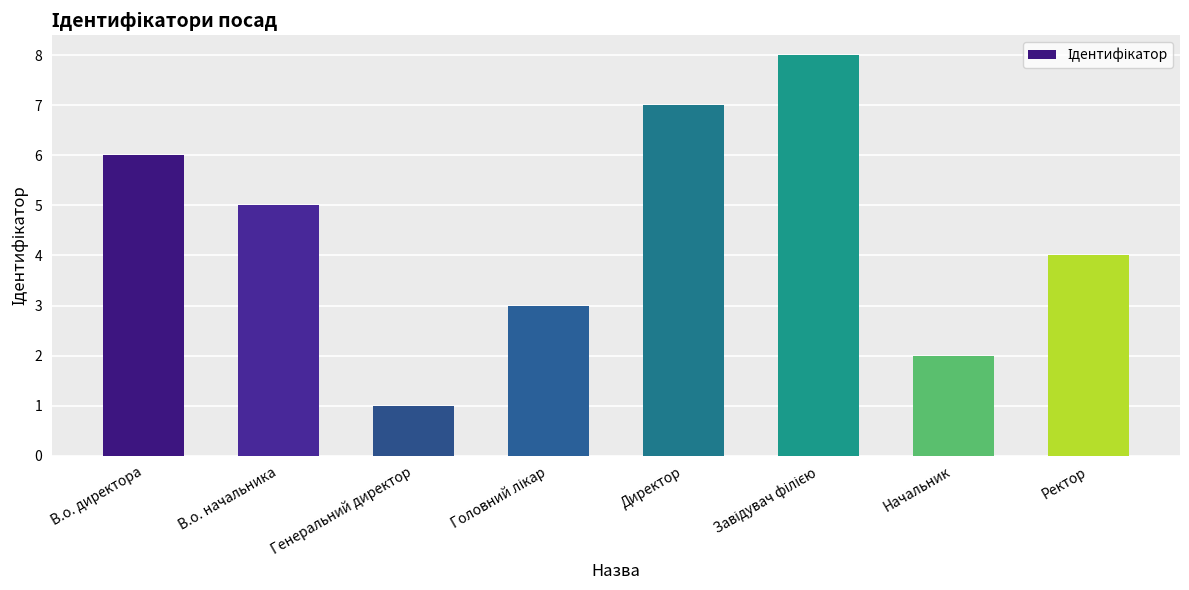

Are the bars grouped side by side (vs. stacked)?

No